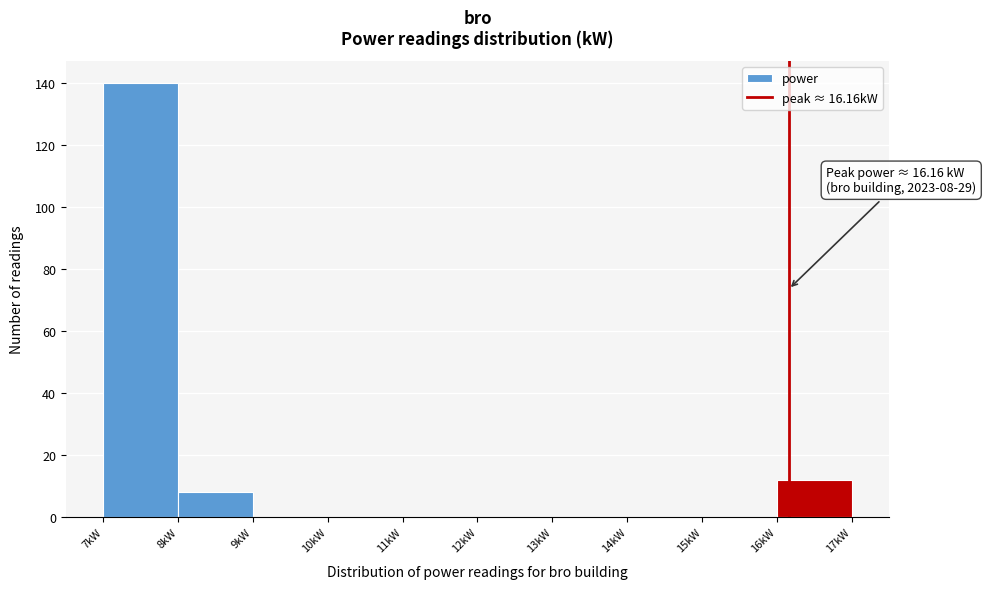

Which range on the x-axis has the tallest bar?

7 to 8